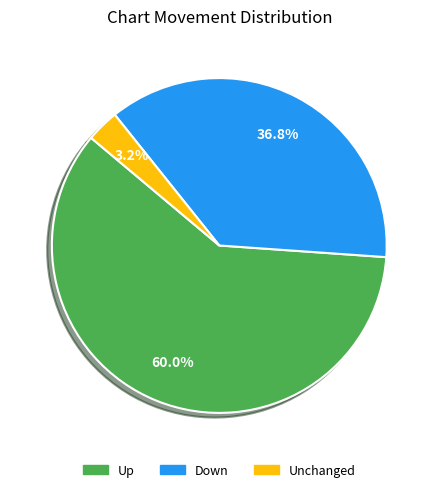

Is there any slice that represents more than half of the pie?

Yes